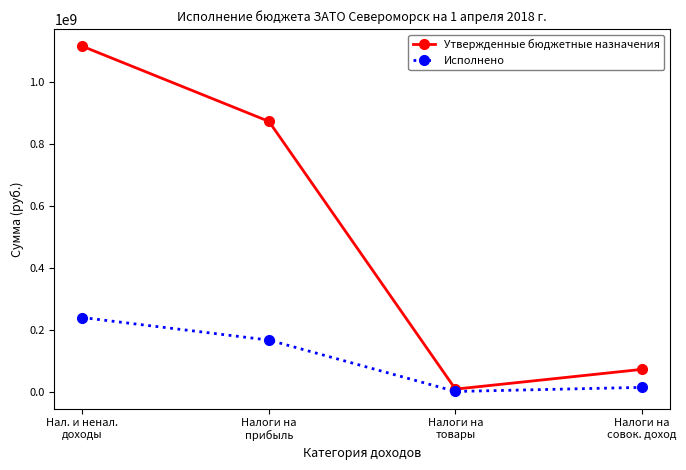

What is the value of the Утвержденные бюджетные назначения point at the 2nd from the left?

873505570.0